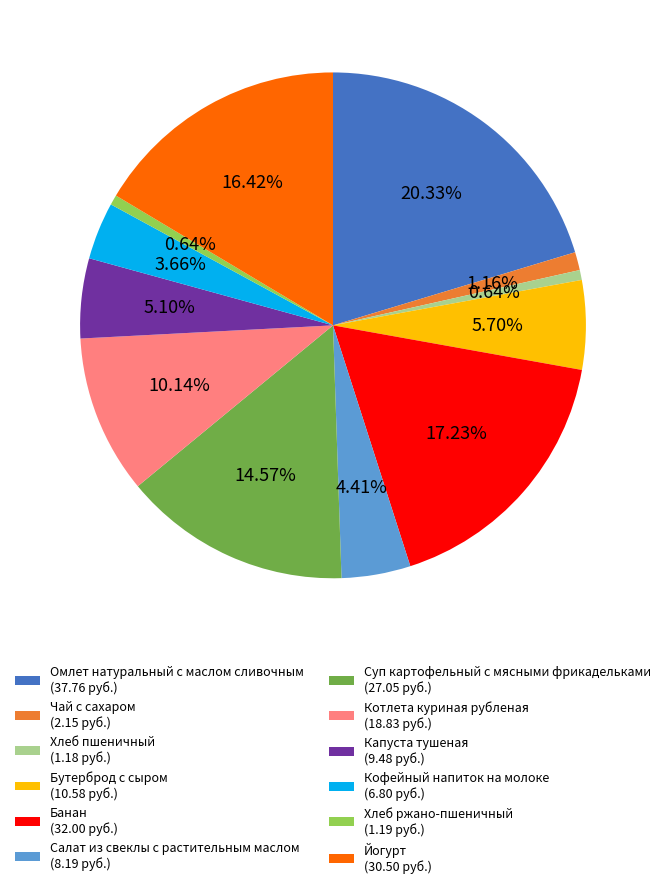

To the nearest percent, what portion does Йогурт represent?

16%